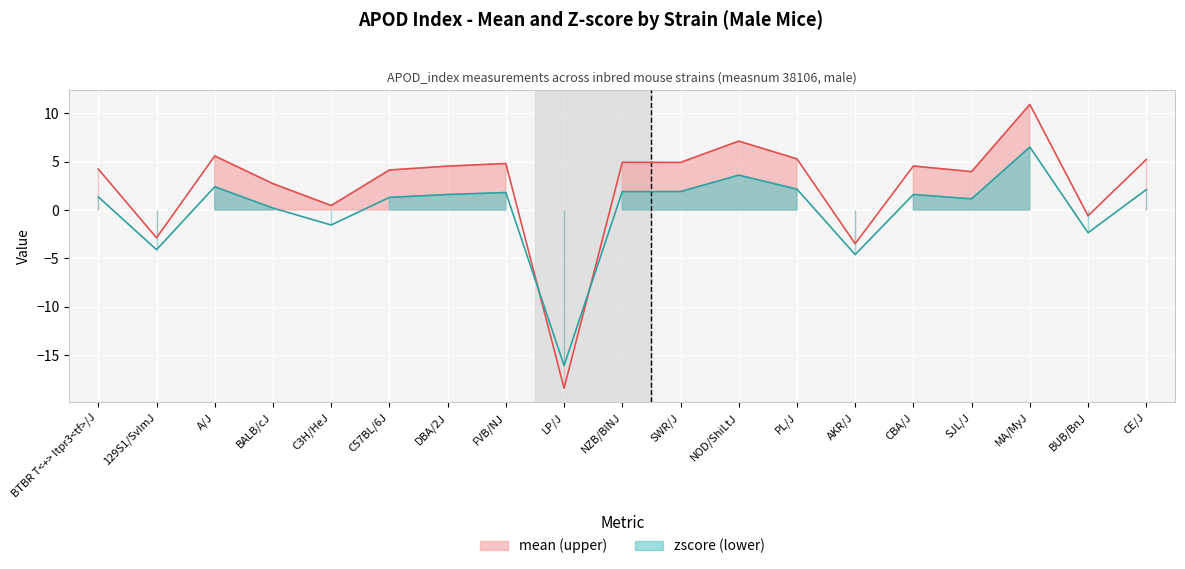

At which category is the sum across all series the highest?

MA/MyJ